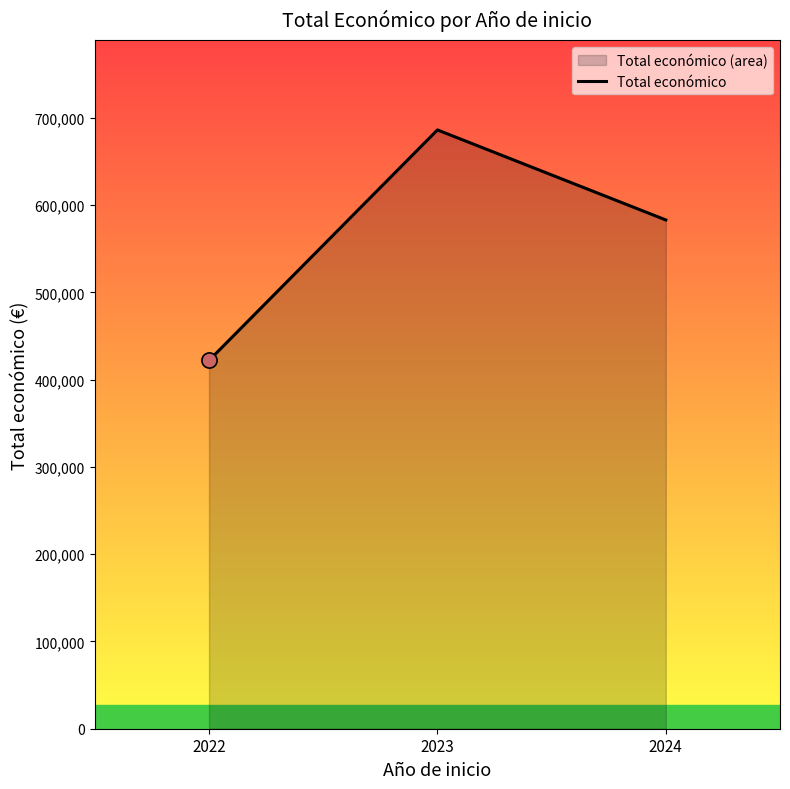

What is the change in value from 2023 to 2024?

-103166